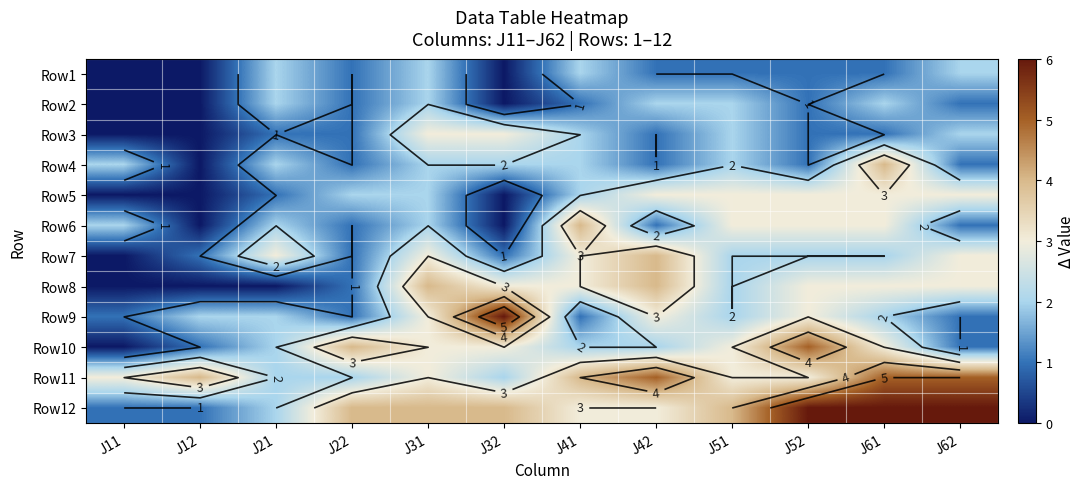

What is the average value of the Row10 series?

2